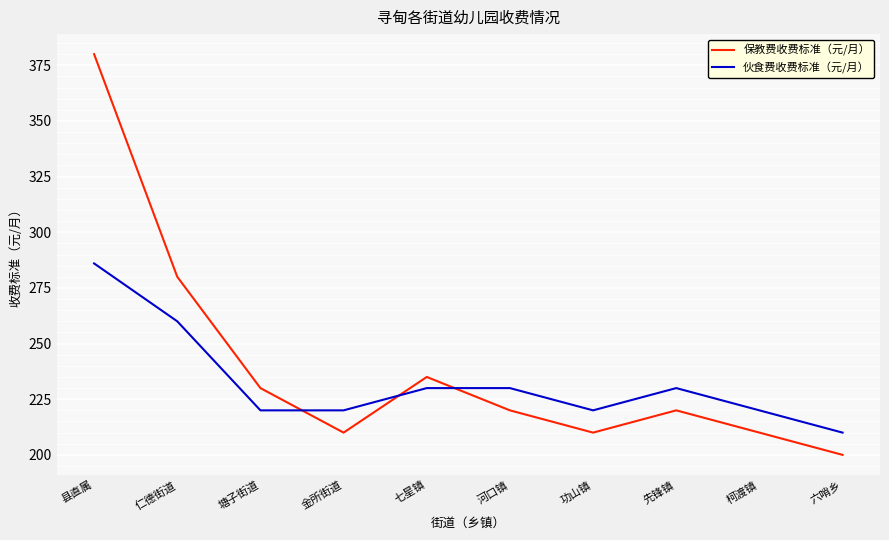

What position from the right is 先锋镇?

3